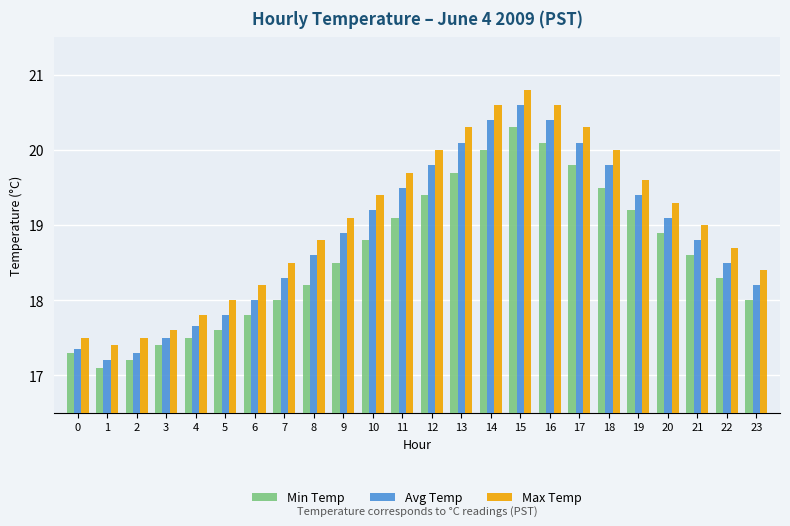

Which category has the lowest value across all series?

1